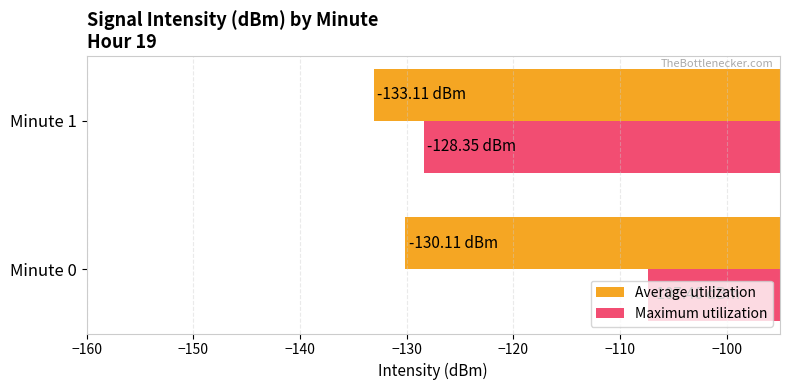

What is the sum of all Maximum utilization values?

-235.8